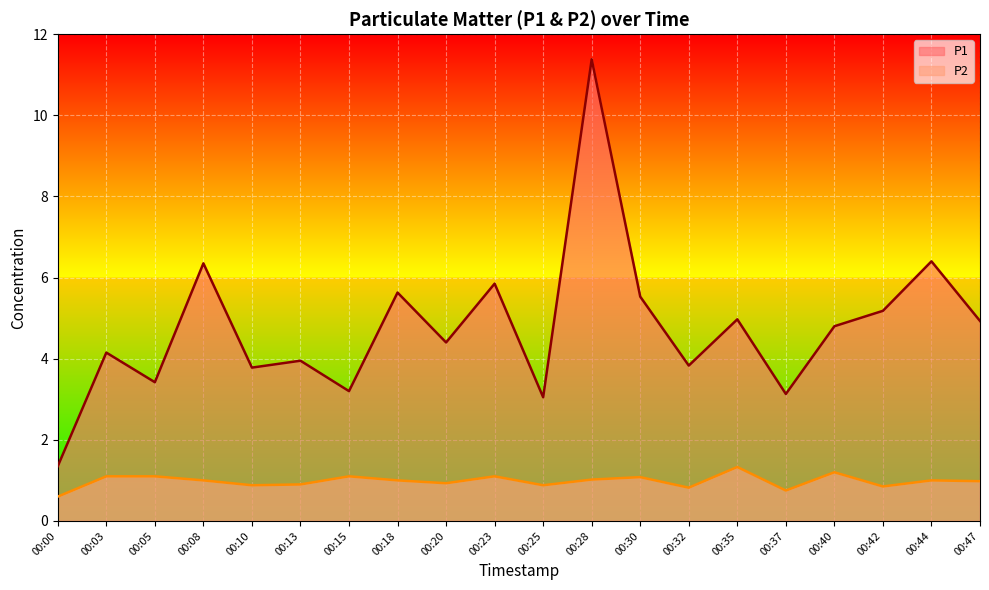

At which label does P2 reach its peak?

00:35